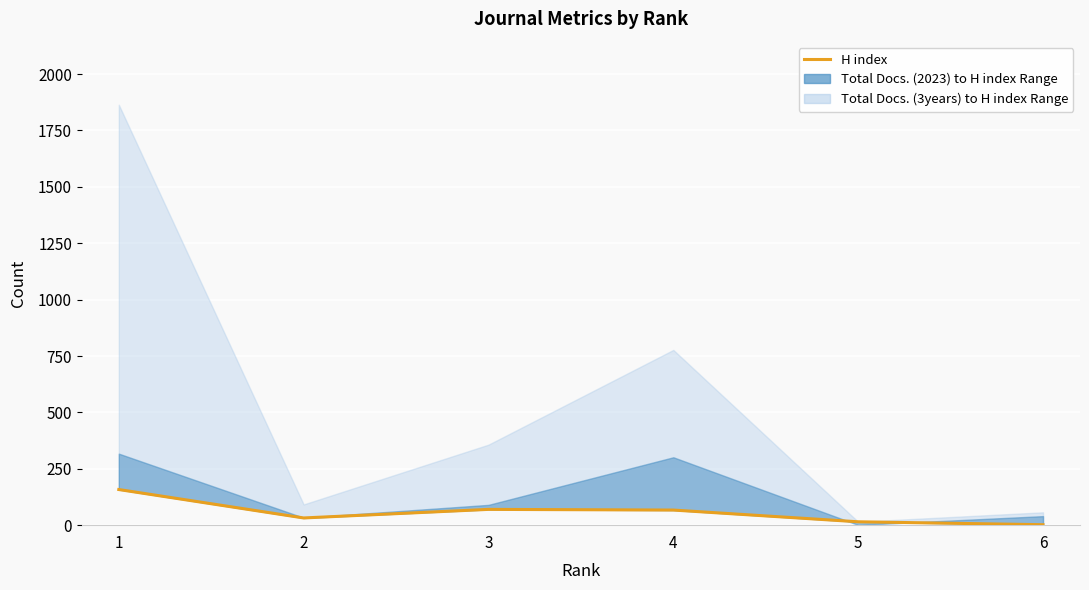

At which label does the data first exceed 67?

1